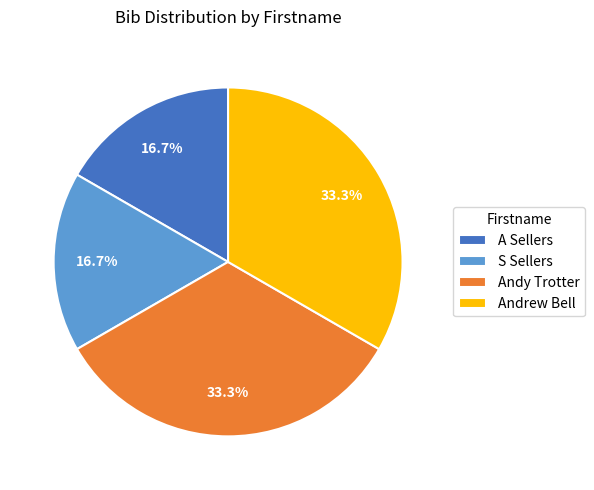

Combined, do A Sellers and S Sellers account for over 50%?

No